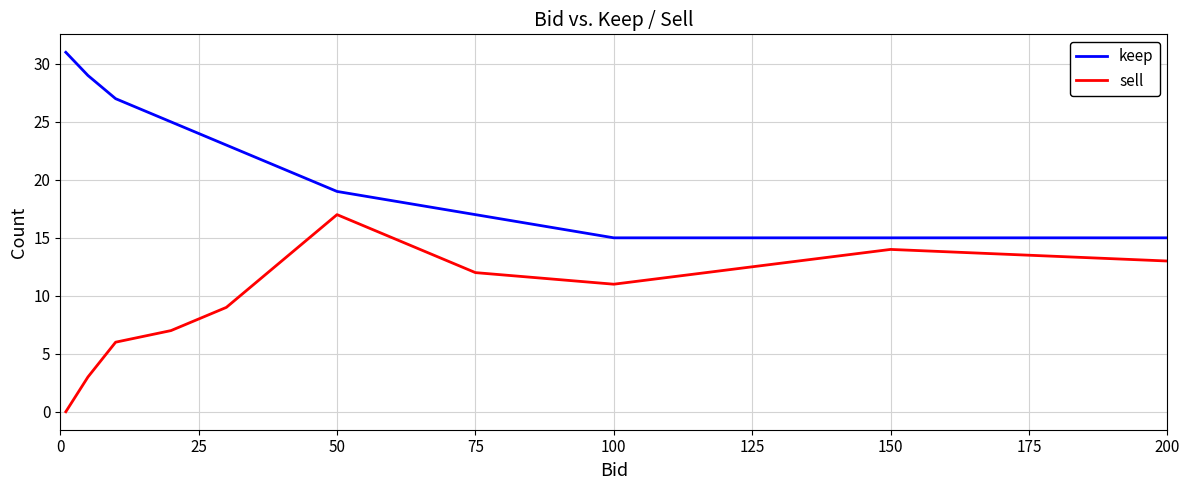

Which series has the largest total across all categories?

keep